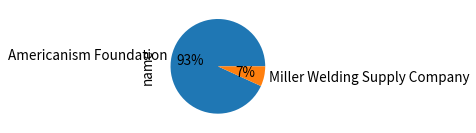

Between Americanism Foundation and Miller Welding Supply Company, which is larger?

Americanism Foundation